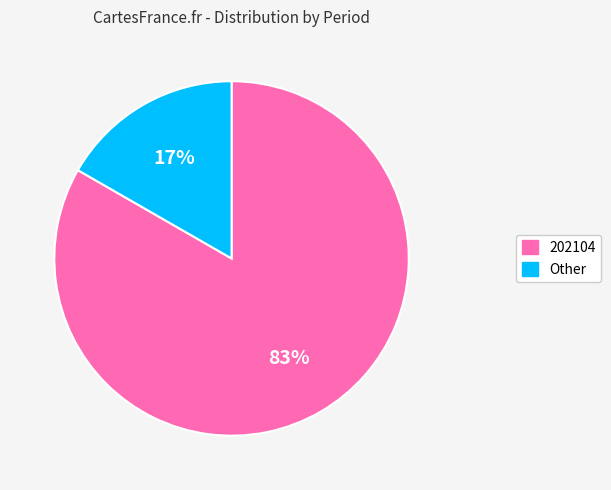

Combined, do Other and 202104 account for over 50%?

Yes